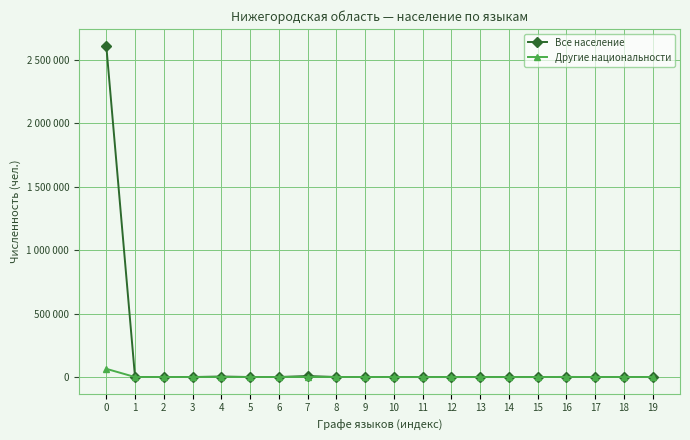

What is the sum of the Другие национальности values at 9 and 7?

681